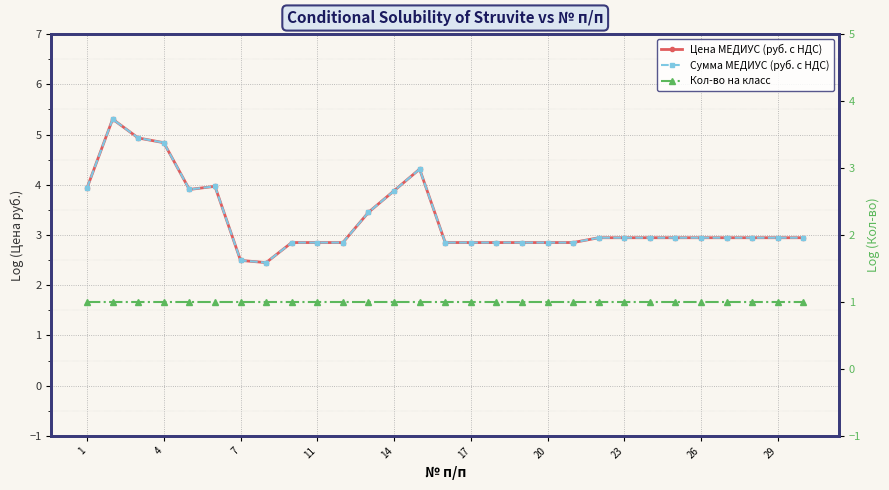

Reading left to right, list all the values displayed in this chart.

Цена МЕДИУС (руб. с НДС): 3.9	5.3	4.9	4.8	3.9	4.0	2.5	2.5	2.8	2.8	2.8	3.5	3.9	4.3	2.8	2.8	2.8	2.8	2.8	2.8	2.9	2.9	2.9	2.9	2.9	2.9	2.9	2.9	2.9
Сумма МЕДИУС (руб. с НДС): 3.9	5.3	4.9	4.8	3.9	4.0	2.5	2.5	2.8	2.8	2.8	3.5	3.9	4.3	2.8	2.8	2.8	2.8	2.8	2.8	2.9	2.9	2.9	2.9	2.9	2.9	2.9	2.9	2.9
Кол-во на класс: 1.0	1.0	1.0	1.0	1.0	1.0	1.0	1.0	1.0	1.0	1.0	1.0	1.0	1.0	1.0	1.0	1.0	1.0	1.0	1.0	1.0	1.0	1.0	1.0	1.0	1.0	1.0	1.0	1.0